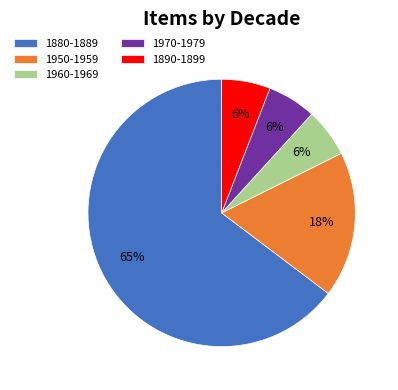

True or false: 1960-1969 accounts for 6% of the total.

True